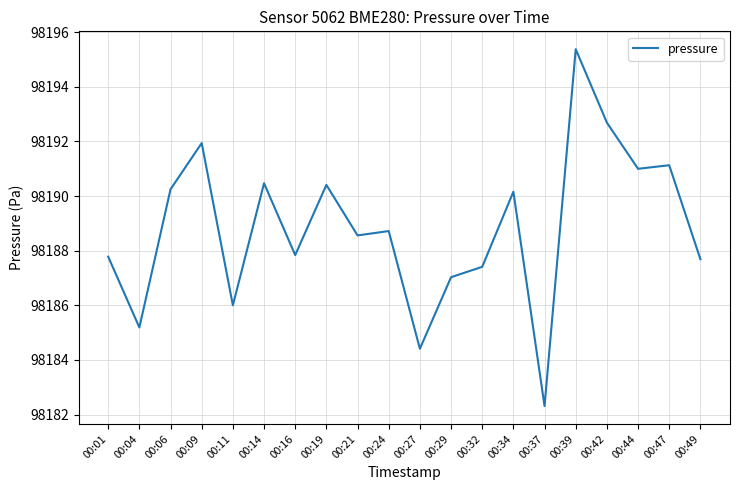

What is the greatest value displayed?

98195.4